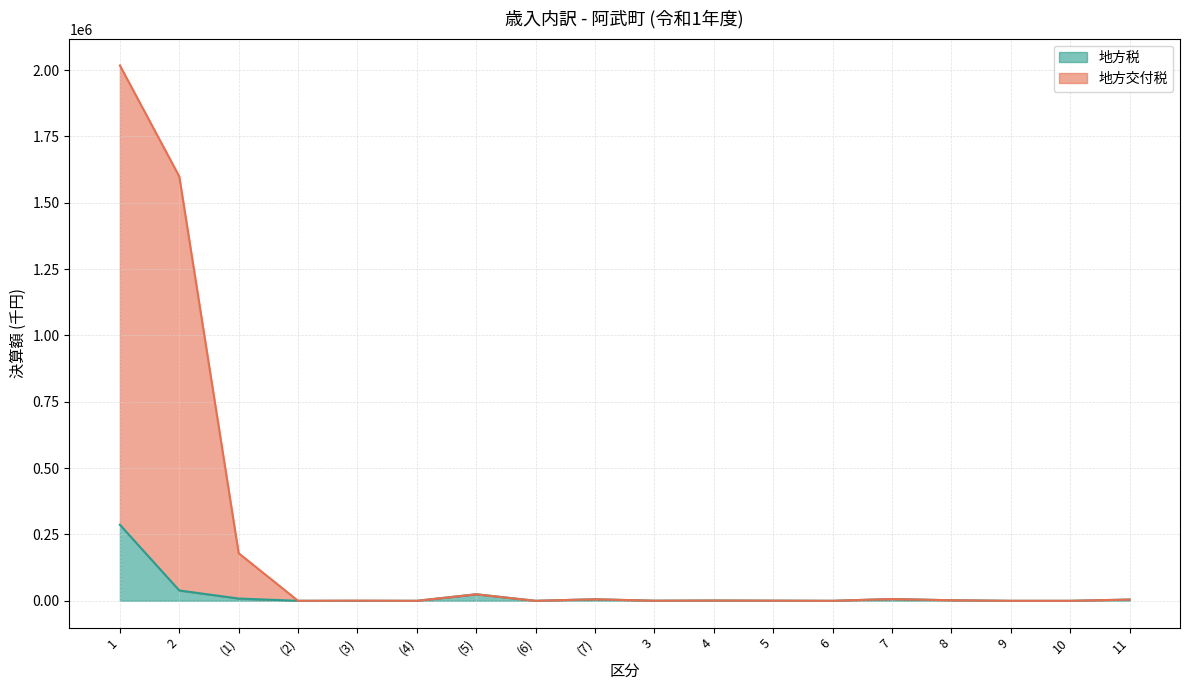

What is the maximum value for 地方交付税?

2017273